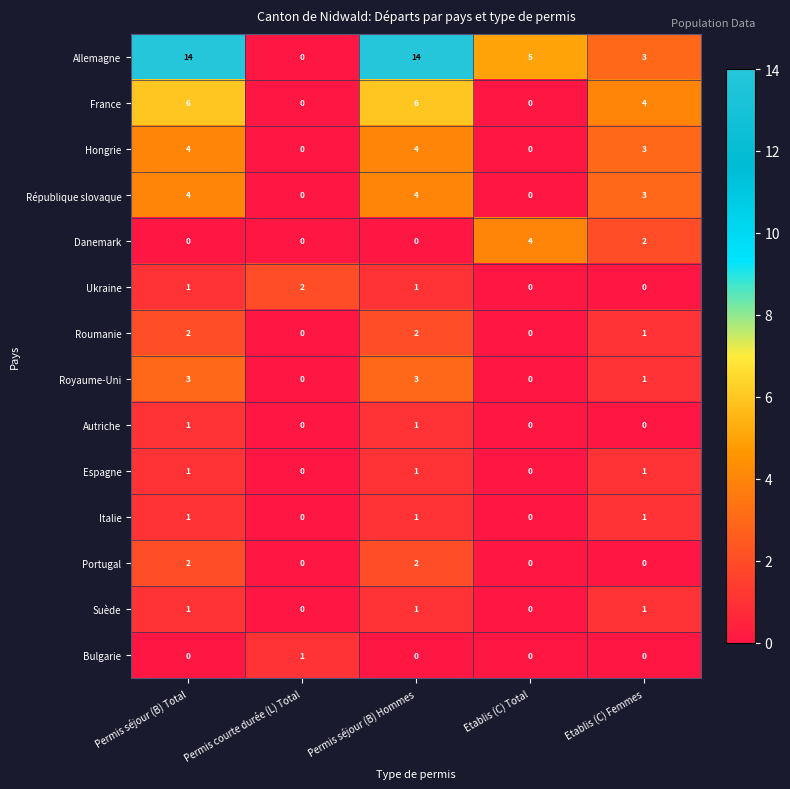

Is it true that Allemagne equals 20 at Permis séjour (B) Total?

False